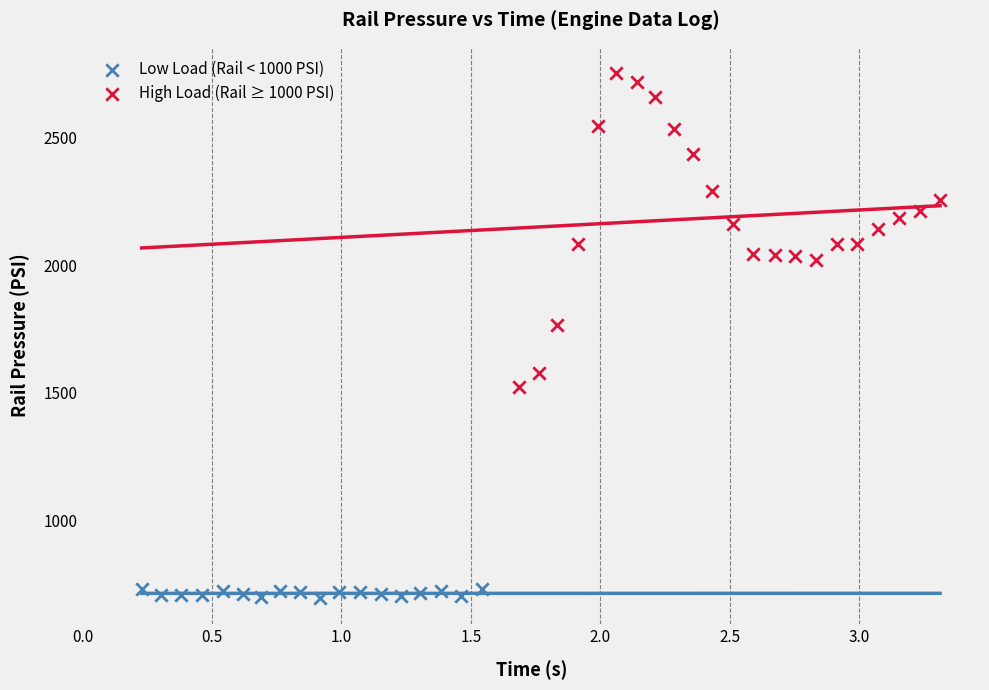

Which series contains the highest Y value?

High Load (Rail ≥ 1000 PSI)